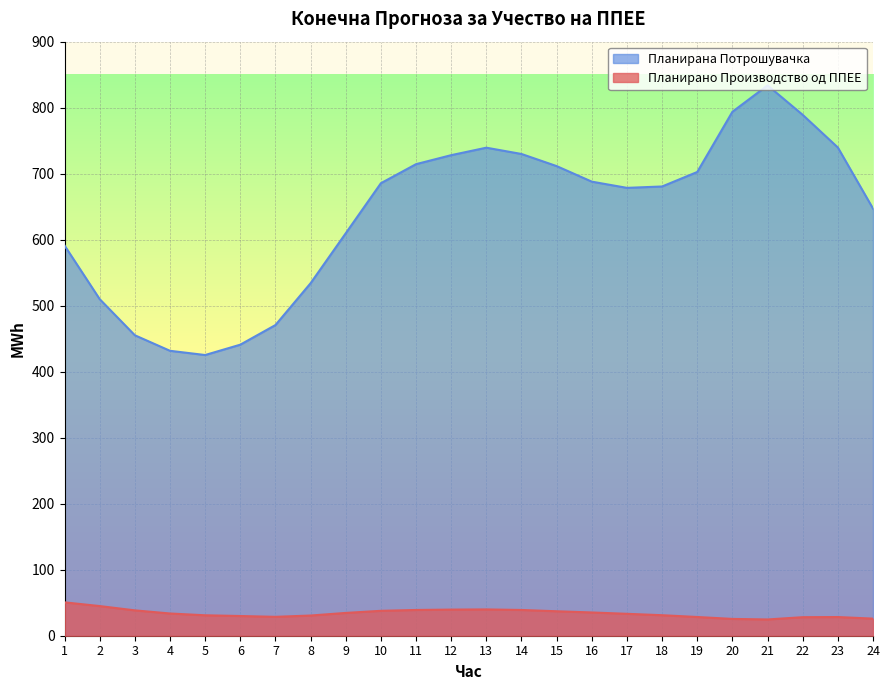

The Планирана Потрошувачка series shows 431.7 at 4. True or false?

True